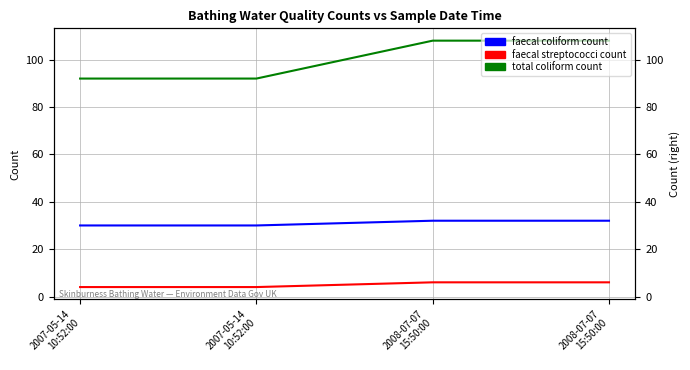

Reading left to right, extract all data points from this chart.

faecal coliform count: 30	30	32	32
faecal streptococci count: 4	4	6	6
total coliform count: 92	92	108	108